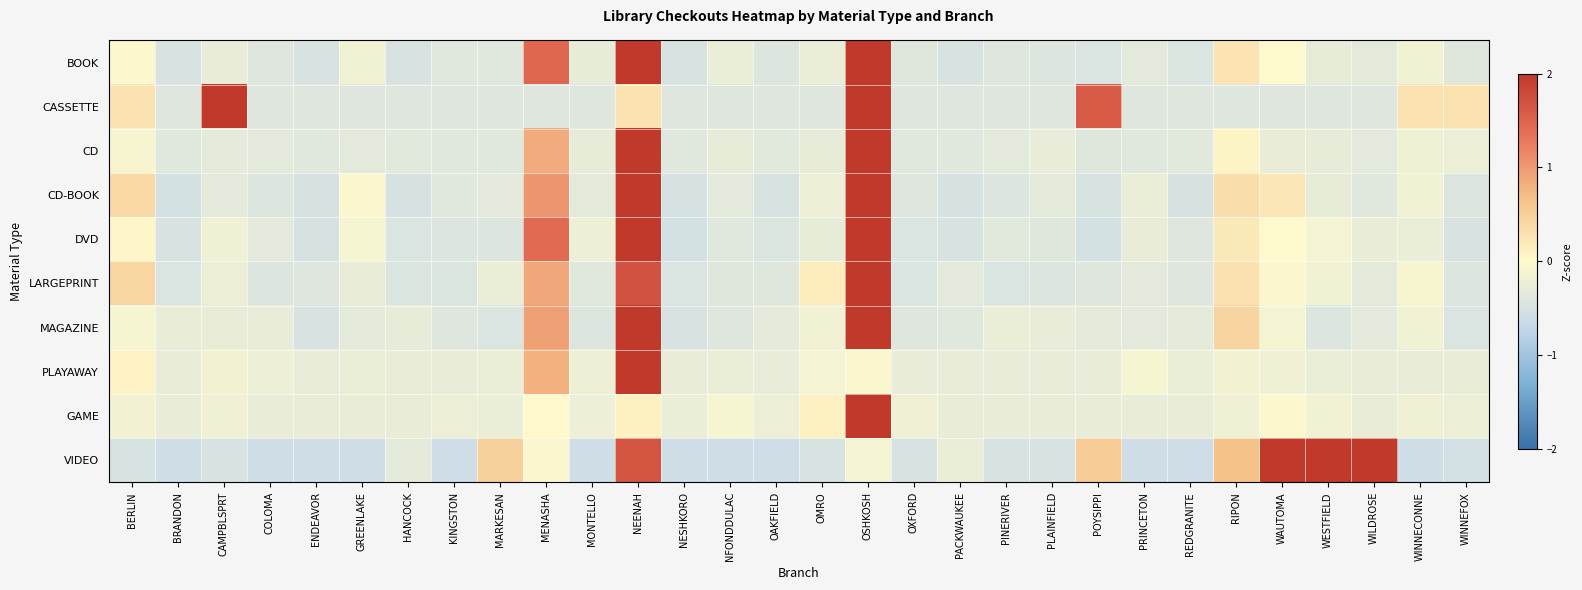

Reading left to right, extract all data points from this chart.

BOOK: BERLIN=-0.0	BRANDON=-0.5	CAMPBLSPRT=-0.3	COLOMA=-0.4	ENDEAVOR=-0.5	GREENLAKE=-0.2	HANCOCK=-0.5	KINGSTON=-0.4	MARKESAN=-0.4	MENASHA=1.5	MONTELLO=-0.3	NEENAH=3.1	NESHKORO=-0.5	NFONDDULAC=-0.2	OAKFIELD=-0.4	OMRO=-0.2	OSHKOSH=3.9	OXFORD=-0.4	PACKWAUKEE=-0.5	PINERIVER=-0.4	PLAINFIELD=-0.4	POYSIPPI=-0.4	PRINCETON=-0.3	REDGRANITE=-0.4	RIPON=0.3	WAUTOMA=-0.0	WESTFIELD=-0.3	WILDROSE=-0.3	WINNECONNE=-0.2	WINNEFOX=-0.4
CASSETTE: BERLIN=0.3	BRANDON=-0.4	CAMPBLSPRT=4.3	COLOMA=-0.4	ENDEAVOR=-0.4	GREENLAKE=-0.4	HANCOCK=-0.4	KINGSTON=-0.4	MARKESAN=-0.4	MENASHA=-0.4	MONTELLO=-0.4	NEENAH=0.3	NESHKORO=-0.4	NFONDDULAC=-0.4	OAKFIELD=-0.4	OMRO=-0.4	OSHKOSH=2.3	OXFORD=-0.4	PACKWAUKEE=-0.4	PINERIVER=-0.4	PLAINFIELD=-0.4	POYSIPPI=1.6	PRINCETON=-0.4	REDGRANITE=-0.4	RIPON=-0.4	WAUTOMA=-0.4	WESTFIELD=-0.4	WILDROSE=-0.4	WINNECONNE=0.3	WINNEFOX=0.3
CD: BERLIN=-0.1	BRANDON=-0.4	CAMPBLSPRT=-0.3	COLOMA=-0.3	ENDEAVOR=-0.4	GREENLAKE=-0.3	HANCOCK=-0.4	KINGSTON=-0.4	MARKESAN=-0.4	MENASHA=0.8	MONTELLO=-0.3	NEENAH=3.4	NESHKORO=-0.4	NFONDDULAC=-0.3	OAKFIELD=-0.4	OMRO=-0.3	OSHKOSH=3.9	OXFORD=-0.4	PACKWAUKEE=-0.4	PINERIVER=-0.3	PLAINFIELD=-0.3	POYSIPPI=-0.4	PRINCETON=-0.4	REDGRANITE=-0.3	RIPON=0.1	WAUTOMA=-0.3	WESTFIELD=-0.3	WILDROSE=-0.3	WINNECONNE=-0.2	WINNEFOX=-0.2
CD-BOOK: BERLIN=0.4	BRANDON=-0.5	CAMPBLSPRT=-0.3	COLOMA=-0.4	ENDEAVOR=-0.5	GREENLAKE=-0.1	HANCOCK=-0.5	KINGSTON=-0.4	MARKESAN=-0.3	MENASHA=1.0	MONTELLO=-0.3	NEENAH=2.8	NESHKORO=-0.5	NFONDDULAC=-0.3	OAKFIELD=-0.5	OMRO=-0.2	OSHKOSH=4.1	OXFORD=-0.4	PACKWAUKEE=-0.5	PINERIVER=-0.4	PLAINFIELD=-0.3	POYSIPPI=-0.5	PRINCETON=-0.2	REDGRANITE=-0.5	RIPON=0.3	WAUTOMA=0.2	WESTFIELD=-0.3	WILDROSE=-0.4	WINNECONNE=-0.2	WINNEFOX=-0.4
DVD: BERLIN=0.0	BRANDON=-0.5	CAMPBLSPRT=-0.2	COLOMA=-0.3	ENDEAVOR=-0.5	GREENLAKE=-0.1	HANCOCK=-0.4	KINGSTON=-0.4	MARKESAN=-0.4	MENASHA=1.4	MONTELLO=-0.2	NEENAH=4.1	NESHKORO=-0.5	NFONDDULAC=-0.4	OAKFIELD=-0.4	OMRO=-0.3	OSHKOSH=2.8	OXFORD=-0.4	PACKWAUKEE=-0.5	PINERIVER=-0.4	PLAINFIELD=-0.4	POYSIPPI=-0.5	PRINCETON=-0.3	REDGRANITE=-0.4	RIPON=0.2	WAUTOMA=0.0	WESTFIELD=-0.1	WILDROSE=-0.3	WINNECONNE=-0.2	WINNEFOX=-0.5
LARGEPRINT: BERLIN=0.4	BRANDON=-0.4	CAMPBLSPRT=-0.2	COLOMA=-0.4	ENDEAVOR=-0.4	GREENLAKE=-0.3	HANCOCK=-0.4	KINGSTON=-0.4	MARKESAN=-0.2	MENASHA=0.9	MONTELLO=-0.4	NEENAH=1.7	NESHKORO=-0.4	NFONDDULAC=-0.4	OAKFIELD=-0.4	OMRO=0.2	OSHKOSH=4.8	OXFORD=-0.4	PACKWAUKEE=-0.3	PINERIVER=-0.4	PLAINFIELD=-0.4	POYSIPPI=-0.4	PRINCETON=-0.3	REDGRANITE=-0.4	RIPON=0.3	WAUTOMA=-0.1	WESTFIELD=-0.2	WILDROSE=-0.3	WINNECONNE=-0.1	WINNEFOX=-0.4
MAGAZINE: BERLIN=-0.1	BRANDON=-0.3	CAMPBLSPRT=-0.3	COLOMA=-0.3	ENDEAVOR=-0.5	GREENLAKE=-0.3	HANCOCK=-0.3	KINGSTON=-0.4	MARKESAN=-0.4	MENASHA=0.9	MONTELLO=-0.4	NEENAH=4.6	NESHKORO=-0.5	NFONDDULAC=-0.4	OAKFIELD=-0.3	OMRO=-0.2	OSHKOSH=2.3	OXFORD=-0.4	PACKWAUKEE=-0.4	PINERIVER=-0.2	PLAINFIELD=-0.3	POYSIPPI=-0.3	PRINCETON=-0.3	REDGRANITE=-0.3	RIPON=0.4	WAUTOMA=-0.1	WESTFIELD=-0.4	WILDROSE=-0.3	WINNECONNE=-0.2	WINNEFOX=-0.4
PLAYAWAY: BERLIN=0.1	BRANDON=-0.3	CAMPBLSPRT=-0.2	COLOMA=-0.2	ENDEAVOR=-0.3	GREENLAKE=-0.2	HANCOCK=-0.3	KINGSTON=-0.3	MARKESAN=-0.2	MENASHA=0.8	MONTELLO=-0.2	NEENAH=5.3	NESHKORO=-0.3	NFONDDULAC=-0.2	OAKFIELD=-0.3	OMRO=-0.1	OSHKOSH=-0.1	OXFORD=-0.3	PACKWAUKEE=-0.3	PINERIVER=-0.3	PLAINFIELD=-0.3	POYSIPPI=-0.3	PRINCETON=-0.1	REDGRANITE=-0.2	RIPON=-0.1	WAUTOMA=-0.2	WESTFIELD=-0.2	WILDROSE=-0.3	WINNECONNE=-0.3	WINNEFOX=-0.3
GAME: BERLIN=-0.1	BRANDON=-0.3	CAMPBLSPRT=-0.2	COLOMA=-0.3	ENDEAVOR=-0.3	GREENLAKE=-0.3	HANCOCK=-0.3	KINGSTON=-0.2	MARKESAN=-0.2	MENASHA=0.0	MONTELLO=-0.2	NEENAH=0.1	NESHKORO=-0.2	NFONDDULAC=-0.1	OAKFIELD=-0.2	OMRO=0.1	OSHKOSH=5.4	OXFORD=-0.2	PACKWAUKEE=-0.3	PINERIVER=-0.3	PLAINFIELD=-0.3	POYSIPPI=-0.3	PRINCETON=-0.3	REDGRANITE=-0.3	RIPON=-0.2	WAUTOMA=-0.0	WESTFIELD=-0.2	WILDROSE=-0.3	WINNECONNE=-0.2	WINNEFOX=-0.2
VIDEO: BERLIN=-0.5	BRANDON=-0.6	CAMPBLSPRT=-0.5	COLOMA=-0.6	ENDEAVOR=-0.6	GREENLAKE=-0.6	HANCOCK=-0.3	KINGSTON=-0.6	MARKESAN=0.5	MENASHA=-0.1	MONTELLO=-0.6	NEENAH=1.7	NESHKORO=-0.6	NFONDDULAC=-0.6	OAKFIELD=-0.6	OMRO=-0.5	OSHKOSH=-0.1	OXFORD=-0.5	PACKWAUKEE=-0.2	PINERIVER=-0.5	PLAINFIELD=-0.5	POYSIPPI=0.5	PRINCETON=-0.6	REDGRANITE=-0.6	RIPON=0.7	WAUTOMA=3.2	WESTFIELD=2.4	WILDROSE=2.1	WINNECONNE=-0.6	WINNEFOX=-0.5